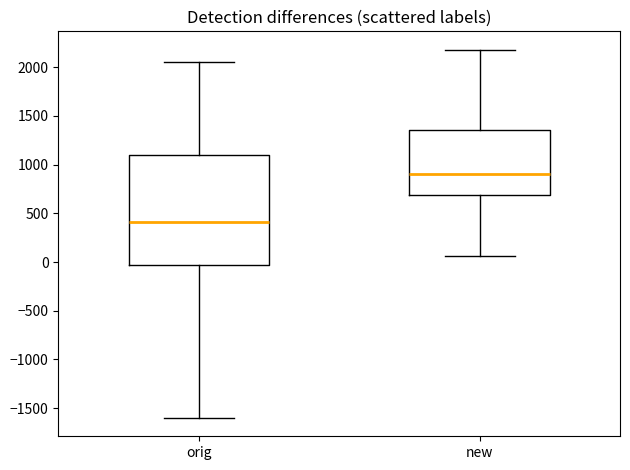

Which box is the tallest, from its lower edge to its upper edge?

orig